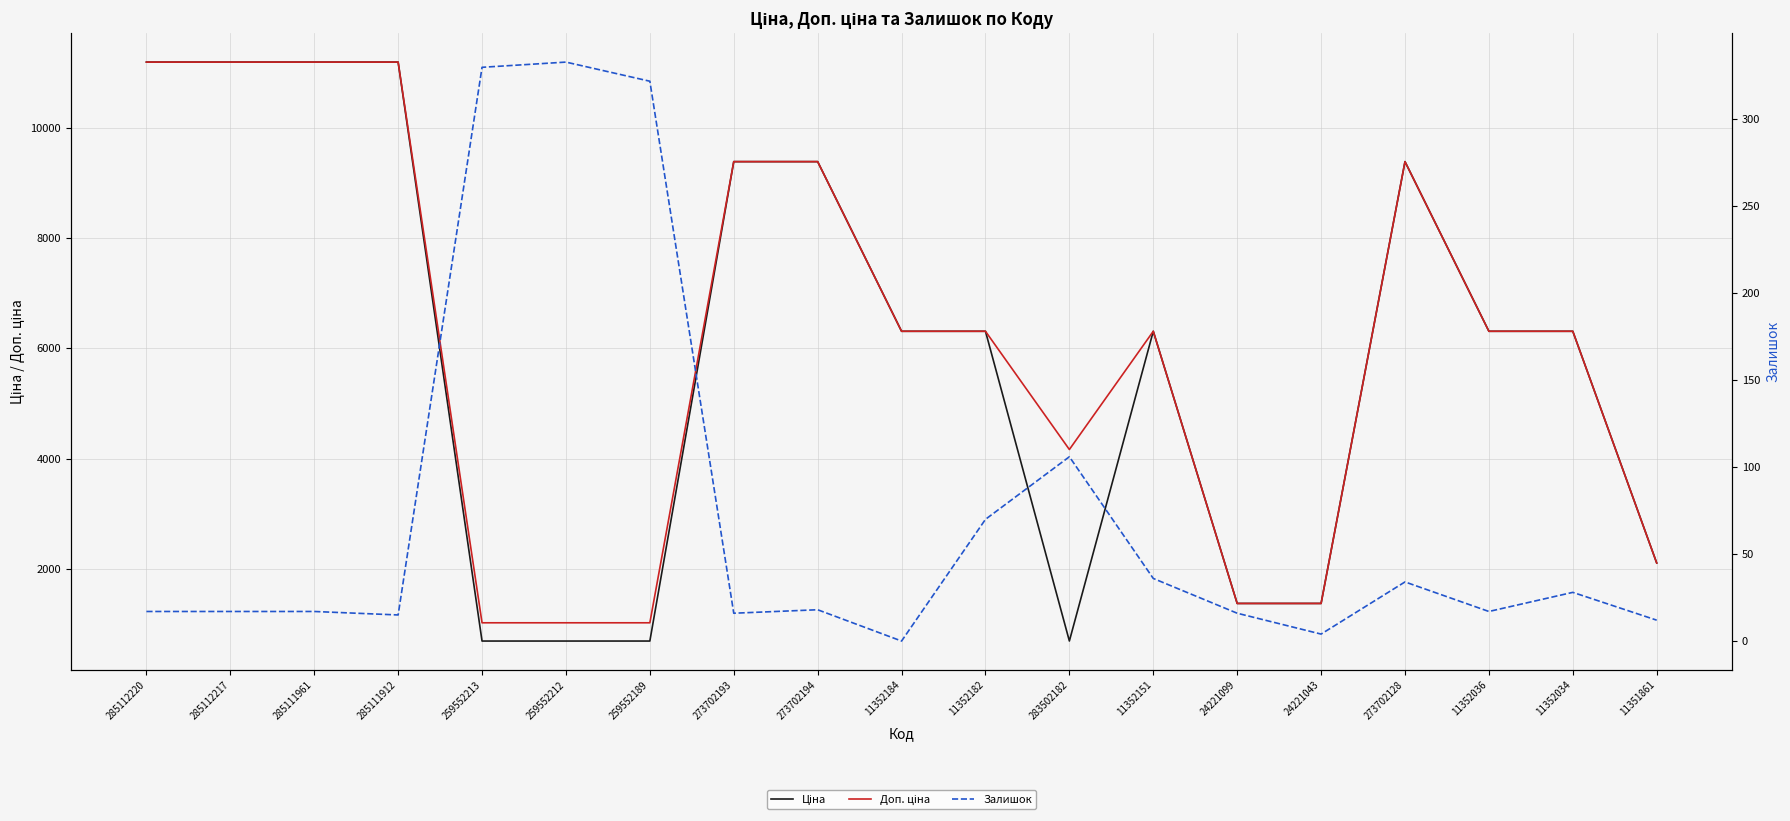

How many values in the Ціна series exceed 6308?

12